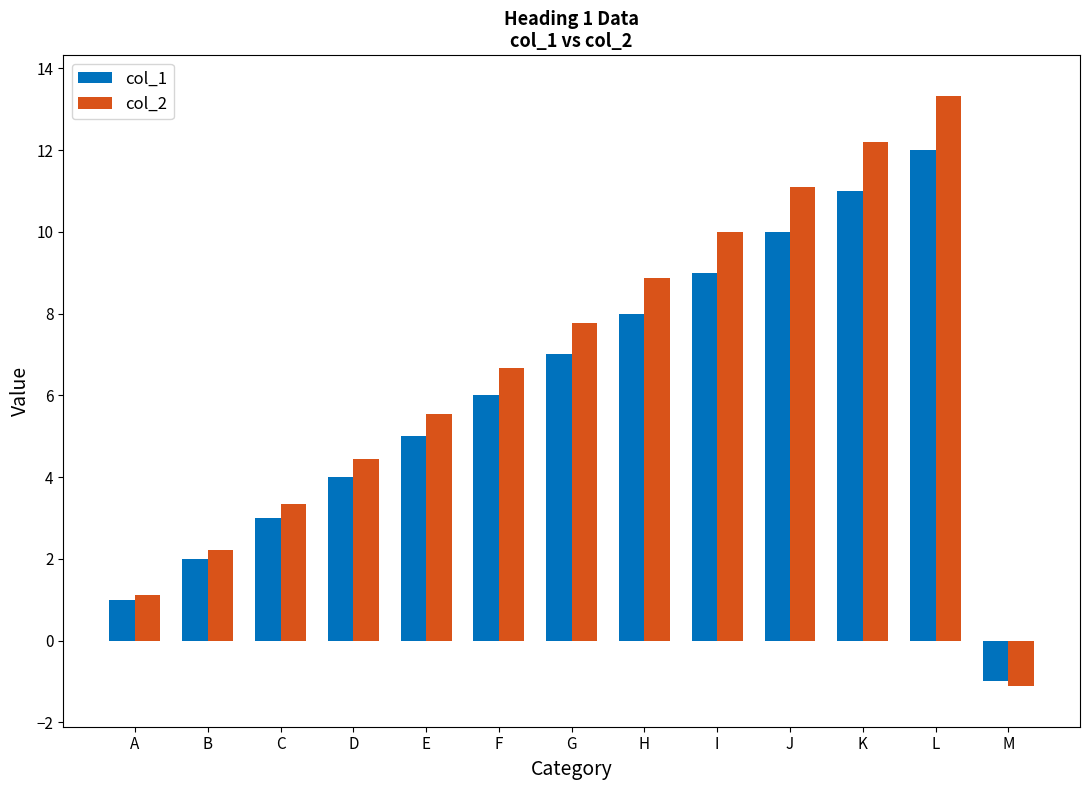

Which series has the largest total across all categories?

col_2